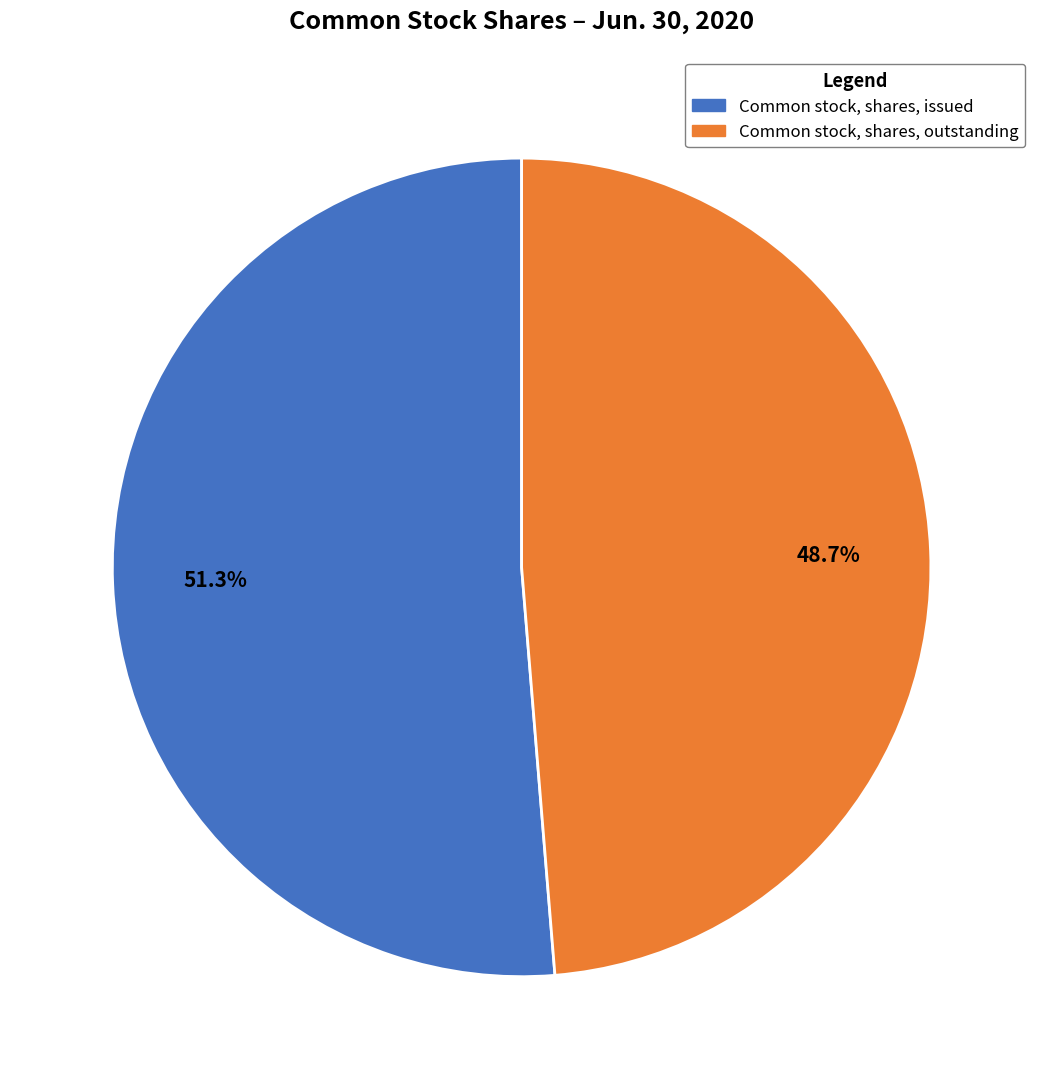

Which category has the biggest portion of the pie?

Common stock, shares, issued